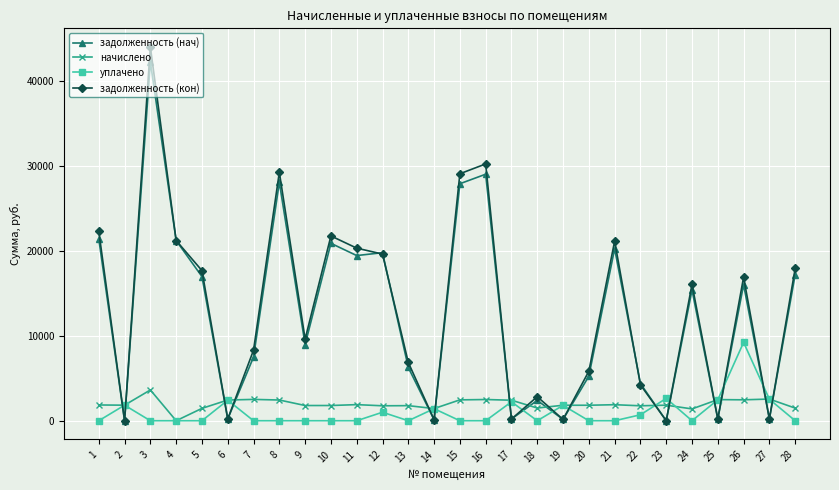

True or false: задолженность (кон) has a value of 10622.4 at 8.

False